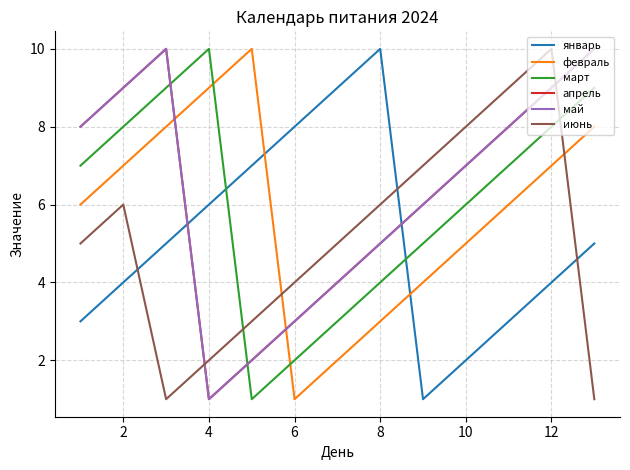

How many март values are between 4 and 8?

7